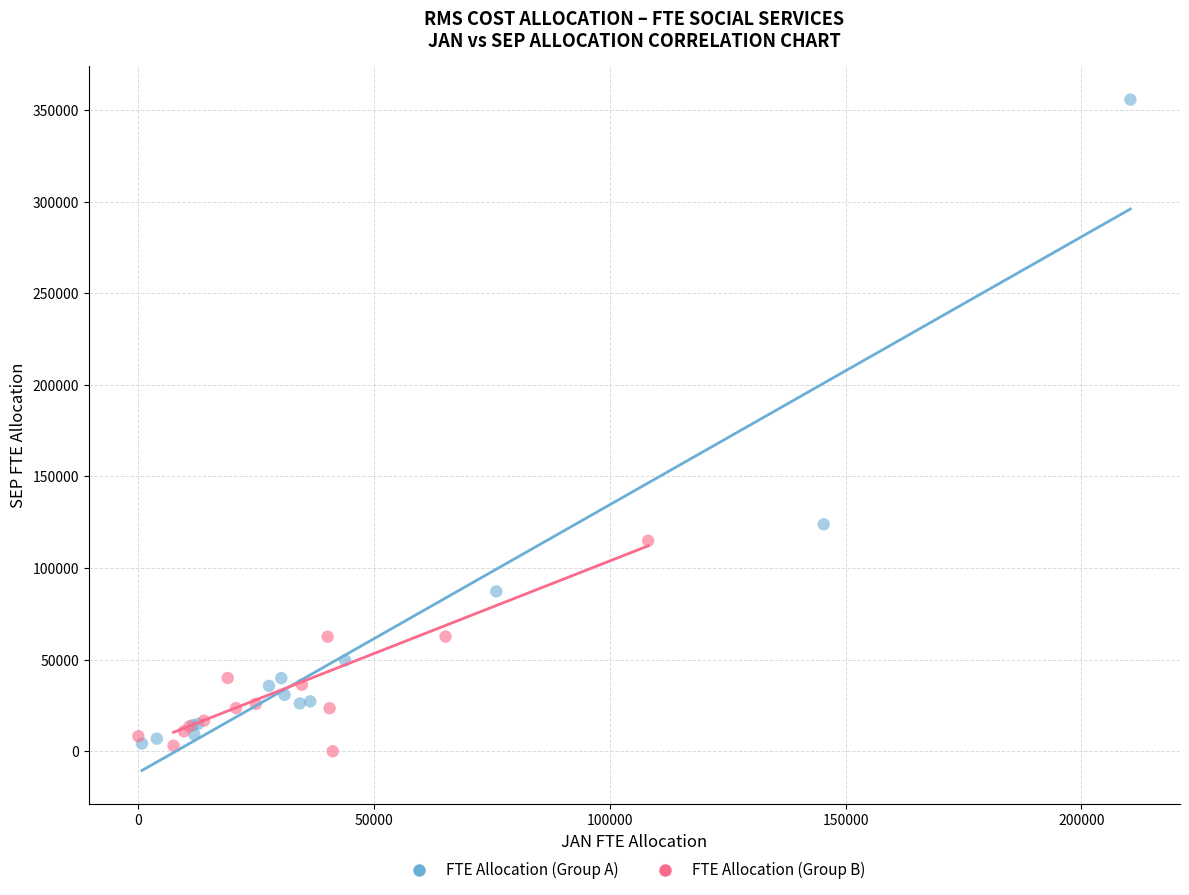

Which series has the widest spread of Y values?

FTE Allocation (Group A)